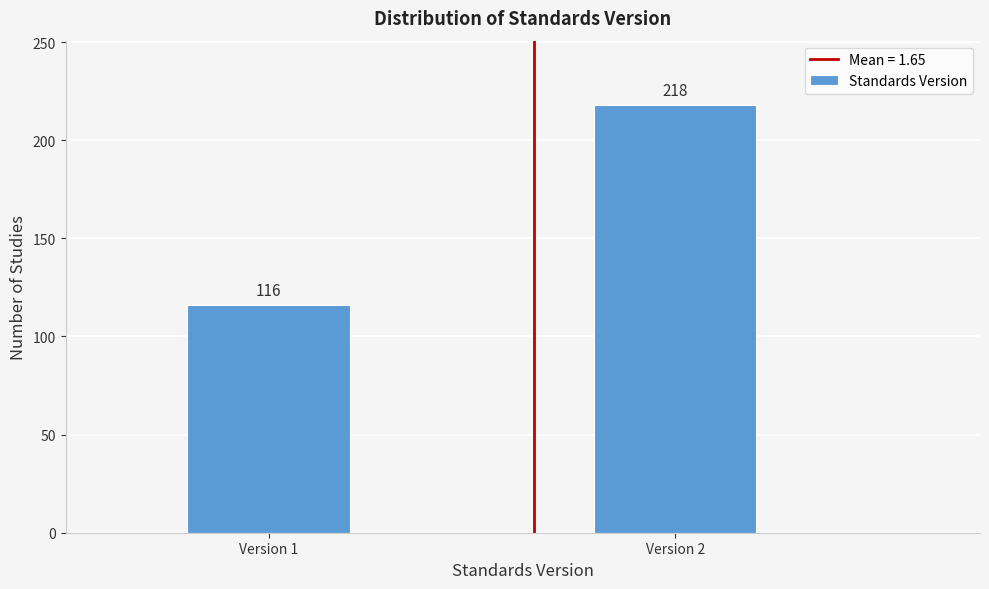

Reading left to right, list all the values displayed in this chart.

Version 1=116	Version 2=218